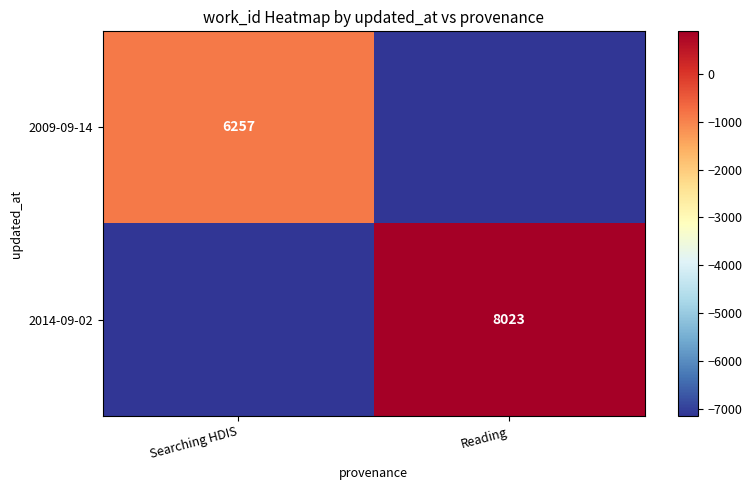

Between Searching HDIS and Reading, which series saw the biggest shift?

2014-09-02